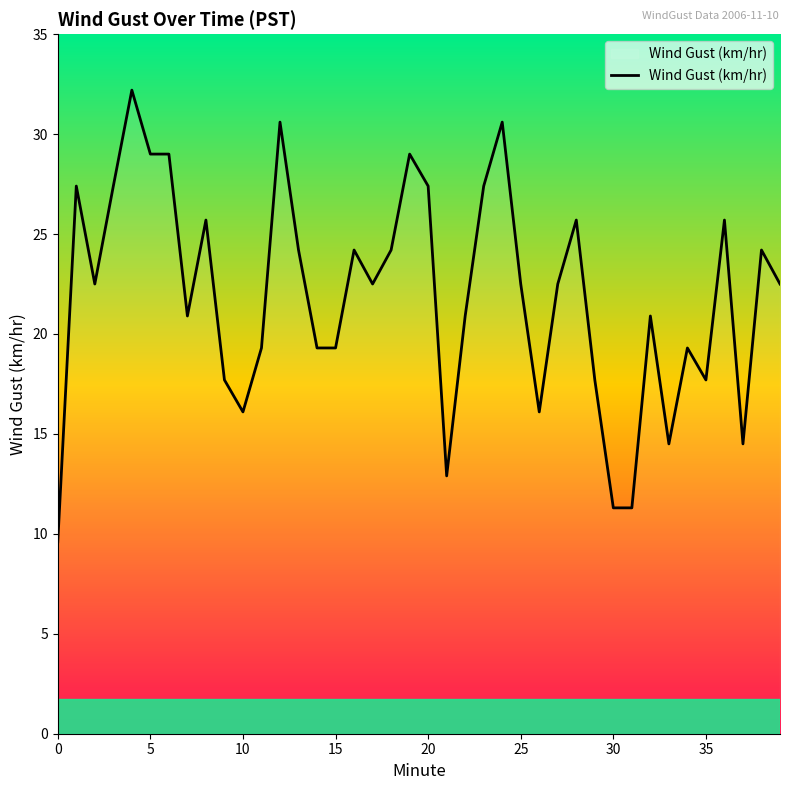

What is the smallest value displayed?

9.6